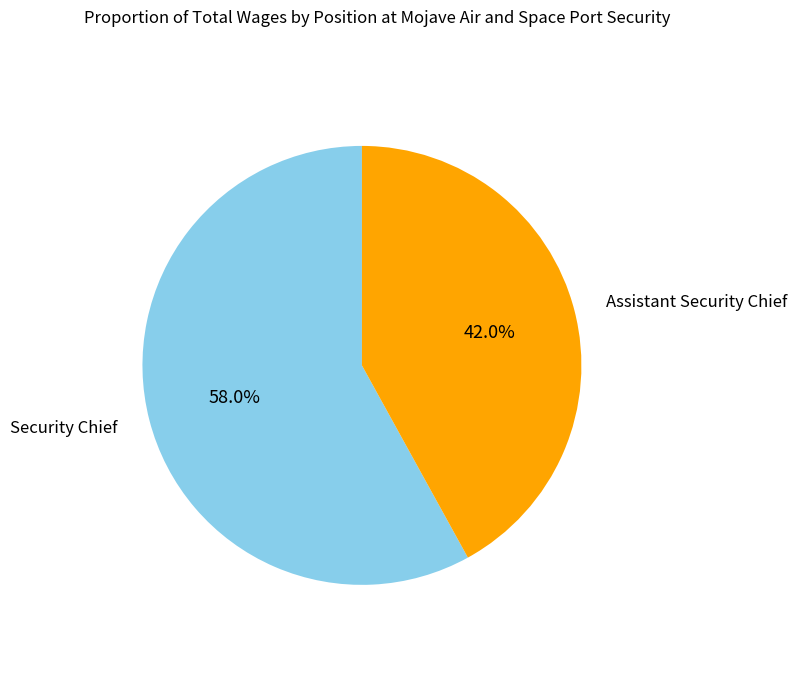

Is there any slice that represents more than half of the pie?

Yes